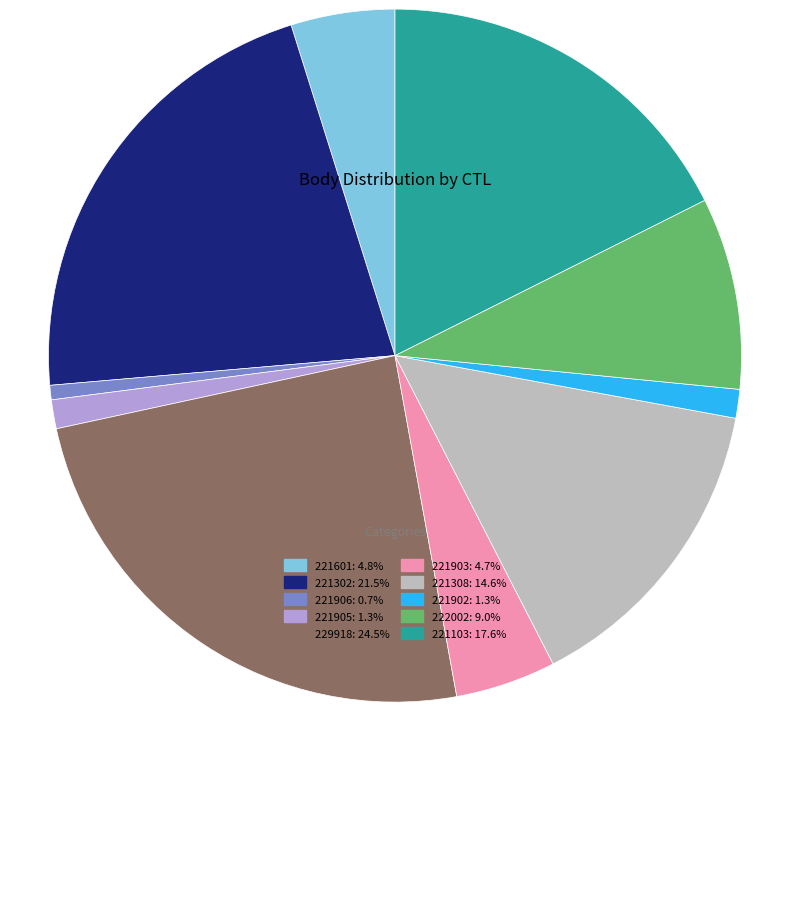

Which category has the smallest portion of the pie?

221906